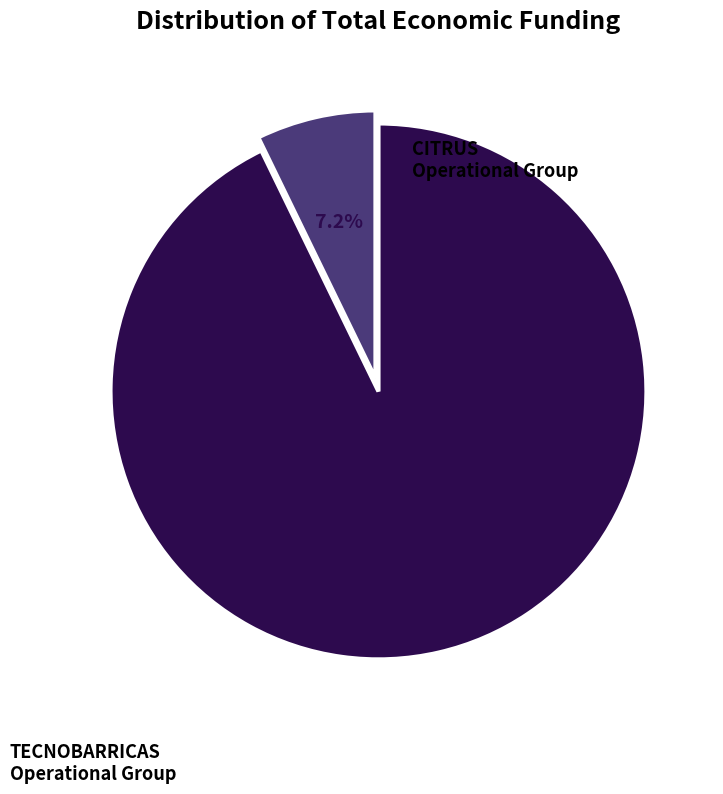

Does any single category account for the majority?

Yes